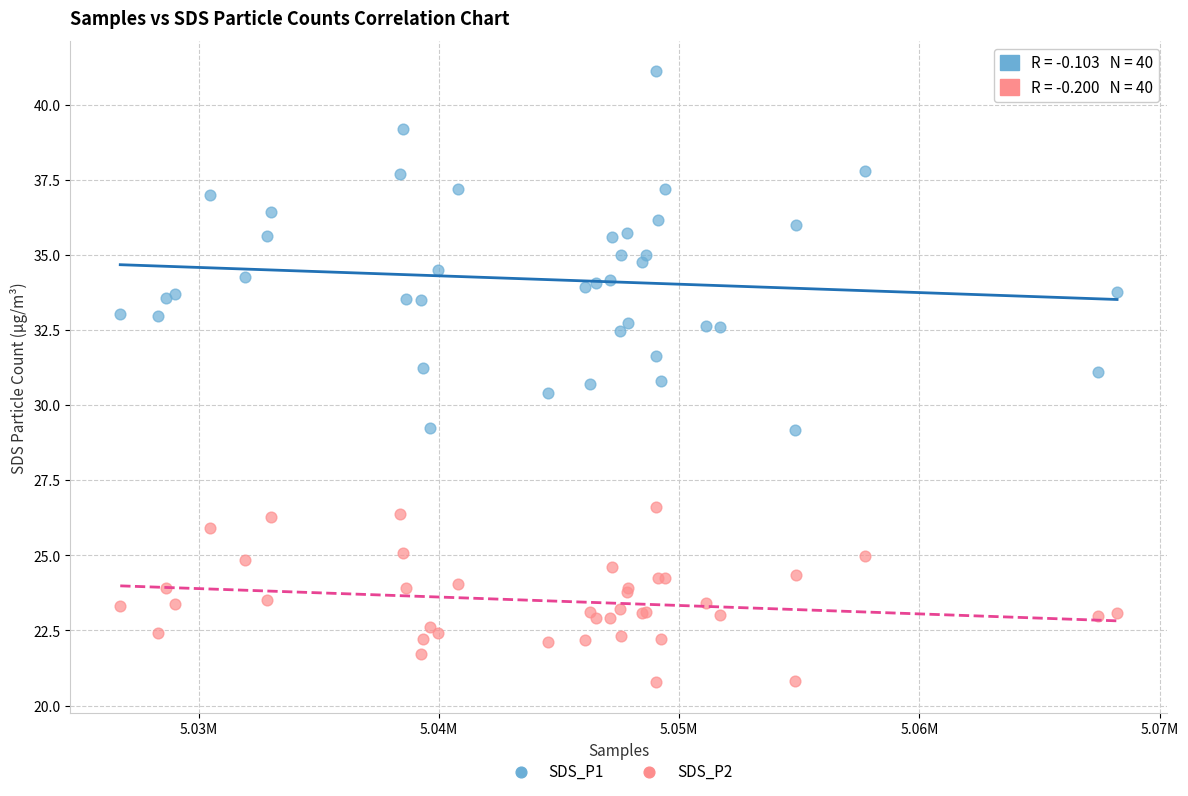

What are all the series names shown in the legend?

SDS_P1, SDS_P2